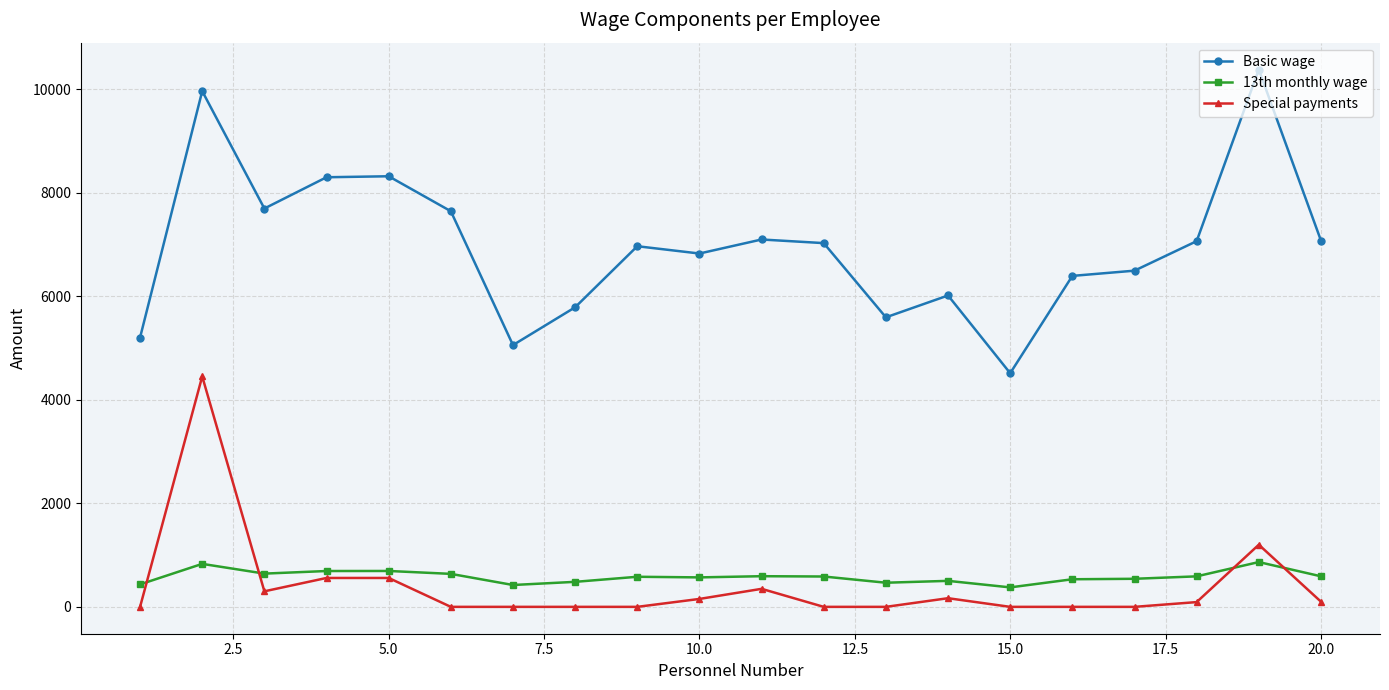

Which series has the largest total across all categories?

Basic wage